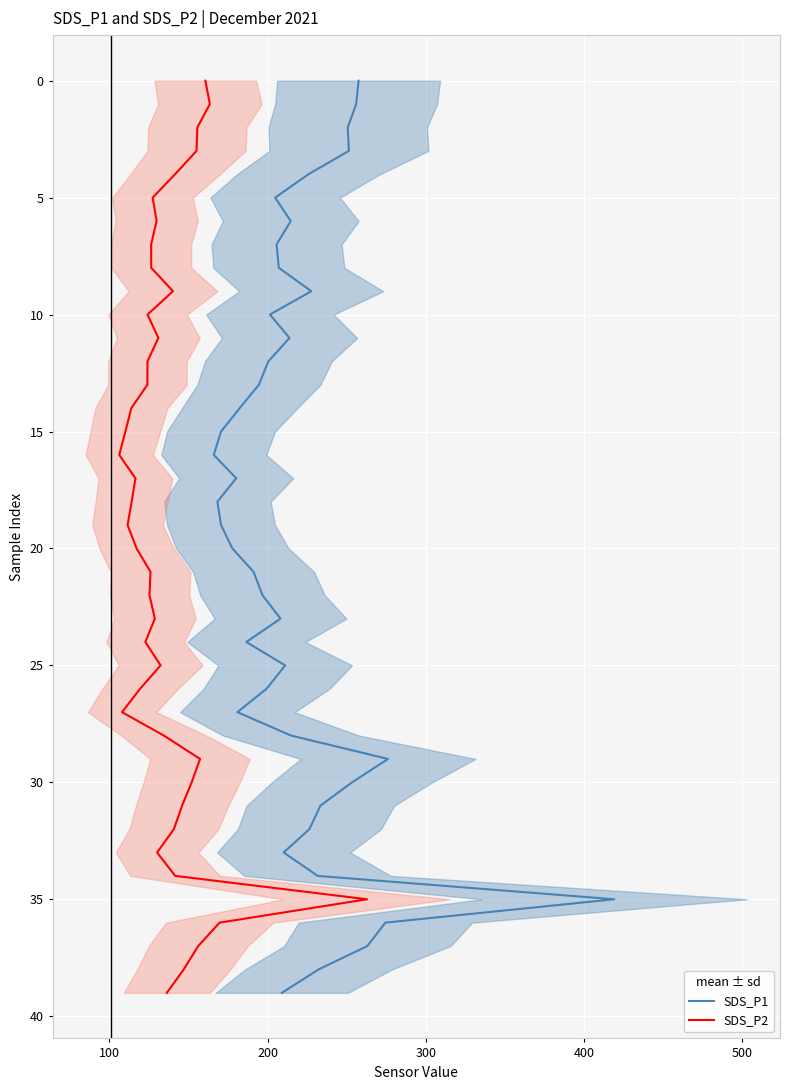

How many distinct data groups are displayed?

2